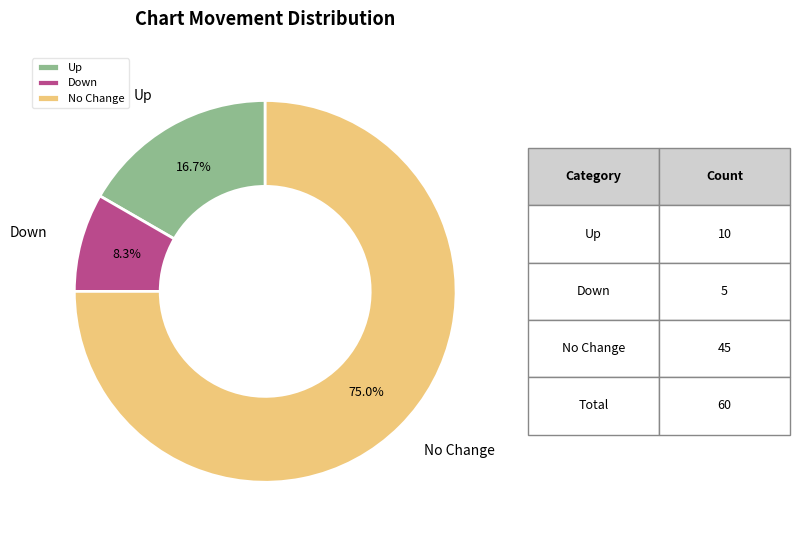

Is there a majority slice in this chart?

Yes